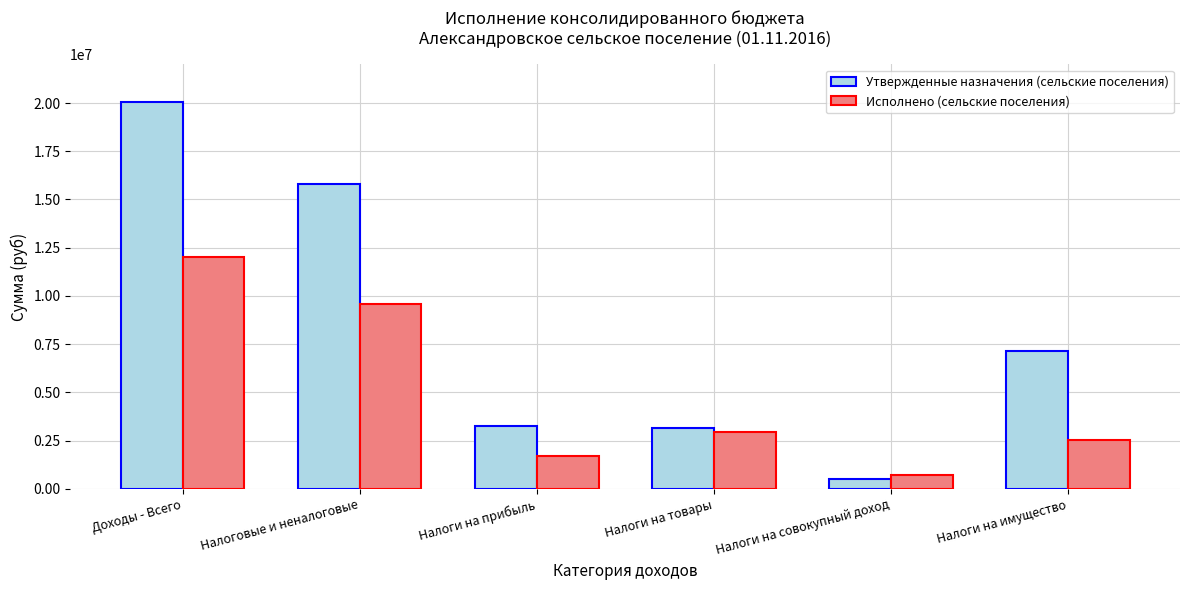

The Исполнено (сельские поселения) series shows 14622277.5 at Налоговые и неналоговые. True or false?

False